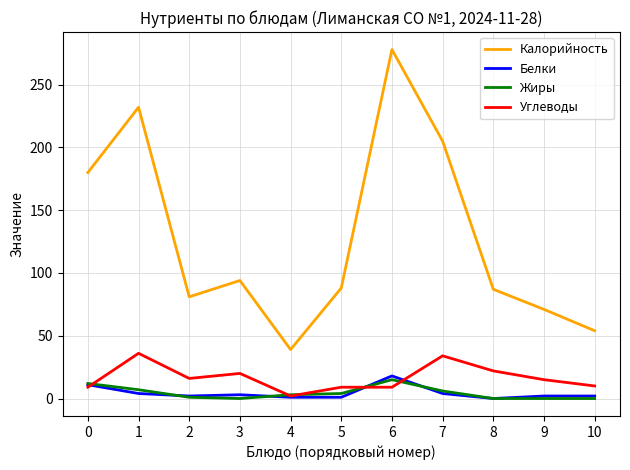

Between 4 and 10, which series saw the biggest shift?

Калорийность